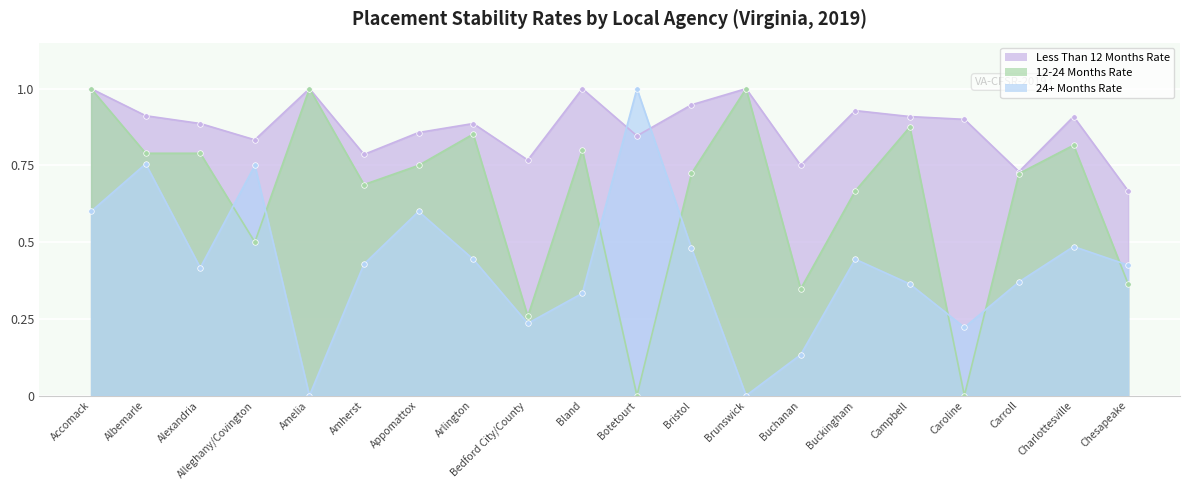

What is the average value of the 24+ Months Rate series?

0.4